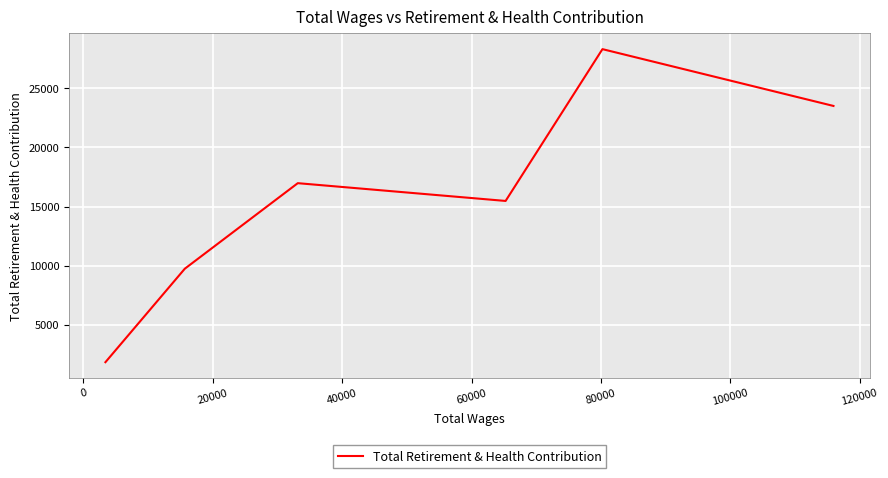

What is the greatest value displayed?

28312